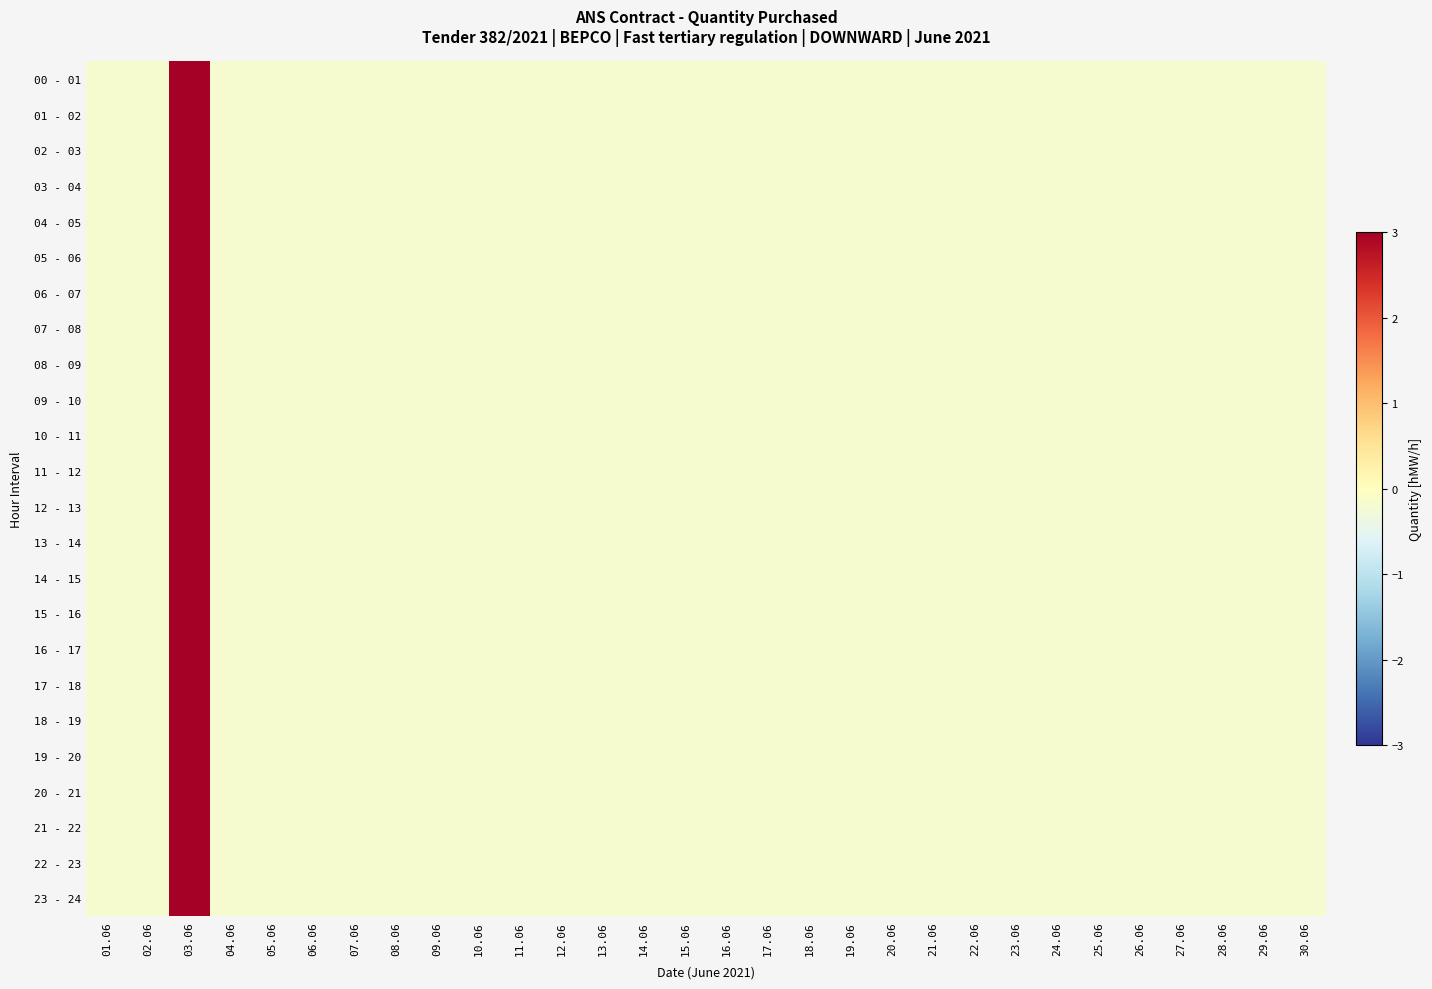

Reading left to right, what are all the values shown in this chart?

00 - 01: 01.06=-0.2	02.06=-0.2	03.06=5.4	04.06=-0.2	05.06=-0.2	06.06=-0.2	07.06=-0.2	08.06=-0.2	09.06=-0.2	10.06=-0.2	11.06=-0.2	12.06=-0.2	13.06=-0.2	14.06=-0.2	15.06=-0.2	16.06=-0.2	17.06=-0.2	18.06=-0.2	19.06=-0.2	20.06=-0.2	21.06=-0.2	22.06=-0.2	23.06=-0.2	24.06=-0.2	25.06=-0.2	26.06=-0.2	27.06=-0.2	28.06=-0.2	29.06=-0.2	30.06=-0.2
01 - 02: 01.06=-0.2	02.06=-0.2	03.06=5.4	04.06=-0.2	05.06=-0.2	06.06=-0.2	07.06=-0.2	08.06=-0.2	09.06=-0.2	10.06=-0.2	11.06=-0.2	12.06=-0.2	13.06=-0.2	14.06=-0.2	15.06=-0.2	16.06=-0.2	17.06=-0.2	18.06=-0.2	19.06=-0.2	20.06=-0.2	21.06=-0.2	22.06=-0.2	23.06=-0.2	24.06=-0.2	25.06=-0.2	26.06=-0.2	27.06=-0.2	28.06=-0.2	29.06=-0.2	30.06=-0.2
02 - 03: 01.06=-0.2	02.06=-0.2	03.06=5.4	04.06=-0.2	05.06=-0.2	06.06=-0.2	07.06=-0.2	08.06=-0.2	09.06=-0.2	10.06=-0.2	11.06=-0.2	12.06=-0.2	13.06=-0.2	14.06=-0.2	15.06=-0.2	16.06=-0.2	17.06=-0.2	18.06=-0.2	19.06=-0.2	20.06=-0.2	21.06=-0.2	22.06=-0.2	23.06=-0.2	24.06=-0.2	25.06=-0.2	26.06=-0.2	27.06=-0.2	28.06=-0.2	29.06=-0.2	30.06=-0.2
03 - 04: 01.06=-0.2	02.06=-0.2	03.06=5.4	04.06=-0.2	05.06=-0.2	06.06=-0.2	07.06=-0.2	08.06=-0.2	09.06=-0.2	10.06=-0.2	11.06=-0.2	12.06=-0.2	13.06=-0.2	14.06=-0.2	15.06=-0.2	16.06=-0.2	17.06=-0.2	18.06=-0.2	19.06=-0.2	20.06=-0.2	21.06=-0.2	22.06=-0.2	23.06=-0.2	24.06=-0.2	25.06=-0.2	26.06=-0.2	27.06=-0.2	28.06=-0.2	29.06=-0.2	30.06=-0.2
04 - 05: 01.06=-0.2	02.06=-0.2	03.06=5.4	04.06=-0.2	05.06=-0.2	06.06=-0.2	07.06=-0.2	08.06=-0.2	09.06=-0.2	10.06=-0.2	11.06=-0.2	12.06=-0.2	13.06=-0.2	14.06=-0.2	15.06=-0.2	16.06=-0.2	17.06=-0.2	18.06=-0.2	19.06=-0.2	20.06=-0.2	21.06=-0.2	22.06=-0.2	23.06=-0.2	24.06=-0.2	25.06=-0.2	26.06=-0.2	27.06=-0.2	28.06=-0.2	29.06=-0.2	30.06=-0.2
05 - 06: 01.06=-0.2	02.06=-0.2	03.06=5.4	04.06=-0.2	05.06=-0.2	06.06=-0.2	07.06=-0.2	08.06=-0.2	09.06=-0.2	10.06=-0.2	11.06=-0.2	12.06=-0.2	13.06=-0.2	14.06=-0.2	15.06=-0.2	16.06=-0.2	17.06=-0.2	18.06=-0.2	19.06=-0.2	20.06=-0.2	21.06=-0.2	22.06=-0.2	23.06=-0.2	24.06=-0.2	25.06=-0.2	26.06=-0.2	27.06=-0.2	28.06=-0.2	29.06=-0.2	30.06=-0.2
06 - 07: 01.06=-0.2	02.06=-0.2	03.06=5.4	04.06=-0.2	05.06=-0.2	06.06=-0.2	07.06=-0.2	08.06=-0.2	09.06=-0.2	10.06=-0.2	11.06=-0.2	12.06=-0.2	13.06=-0.2	14.06=-0.2	15.06=-0.2	16.06=-0.2	17.06=-0.2	18.06=-0.2	19.06=-0.2	20.06=-0.2	21.06=-0.2	22.06=-0.2	23.06=-0.2	24.06=-0.2	25.06=-0.2	26.06=-0.2	27.06=-0.2	28.06=-0.2	29.06=-0.2	30.06=-0.2
07 - 08: 01.06=-0.2	02.06=-0.2	03.06=5.4	04.06=-0.2	05.06=-0.2	06.06=-0.2	07.06=-0.2	08.06=-0.2	09.06=-0.2	10.06=-0.2	11.06=-0.2	12.06=-0.2	13.06=-0.2	14.06=-0.2	15.06=-0.2	16.06=-0.2	17.06=-0.2	18.06=-0.2	19.06=-0.2	20.06=-0.2	21.06=-0.2	22.06=-0.2	23.06=-0.2	24.06=-0.2	25.06=-0.2	26.06=-0.2	27.06=-0.2	28.06=-0.2	29.06=-0.2	30.06=-0.2
08 - 09: 01.06=-0.2	02.06=-0.2	03.06=5.4	04.06=-0.2	05.06=-0.2	06.06=-0.2	07.06=-0.2	08.06=-0.2	09.06=-0.2	10.06=-0.2	11.06=-0.2	12.06=-0.2	13.06=-0.2	14.06=-0.2	15.06=-0.2	16.06=-0.2	17.06=-0.2	18.06=-0.2	19.06=-0.2	20.06=-0.2	21.06=-0.2	22.06=-0.2	23.06=-0.2	24.06=-0.2	25.06=-0.2	26.06=-0.2	27.06=-0.2	28.06=-0.2	29.06=-0.2	30.06=-0.2
09 - 10: 01.06=-0.2	02.06=-0.2	03.06=5.4	04.06=-0.2	05.06=-0.2	06.06=-0.2	07.06=-0.2	08.06=-0.2	09.06=-0.2	10.06=-0.2	11.06=-0.2	12.06=-0.2	13.06=-0.2	14.06=-0.2	15.06=-0.2	16.06=-0.2	17.06=-0.2	18.06=-0.2	19.06=-0.2	20.06=-0.2	21.06=-0.2	22.06=-0.2	23.06=-0.2	24.06=-0.2	25.06=-0.2	26.06=-0.2	27.06=-0.2	28.06=-0.2	29.06=-0.2	30.06=-0.2
10 - 11: 01.06=-0.2	02.06=-0.2	03.06=5.4	04.06=-0.2	05.06=-0.2	06.06=-0.2	07.06=-0.2	08.06=-0.2	09.06=-0.2	10.06=-0.2	11.06=-0.2	12.06=-0.2	13.06=-0.2	14.06=-0.2	15.06=-0.2	16.06=-0.2	17.06=-0.2	18.06=-0.2	19.06=-0.2	20.06=-0.2	21.06=-0.2	22.06=-0.2	23.06=-0.2	24.06=-0.2	25.06=-0.2	26.06=-0.2	27.06=-0.2	28.06=-0.2	29.06=-0.2	30.06=-0.2
11 - 12: 01.06=-0.2	02.06=-0.2	03.06=5.4	04.06=-0.2	05.06=-0.2	06.06=-0.2	07.06=-0.2	08.06=-0.2	09.06=-0.2	10.06=-0.2	11.06=-0.2	12.06=-0.2	13.06=-0.2	14.06=-0.2	15.06=-0.2	16.06=-0.2	17.06=-0.2	18.06=-0.2	19.06=-0.2	20.06=-0.2	21.06=-0.2	22.06=-0.2	23.06=-0.2	24.06=-0.2	25.06=-0.2	26.06=-0.2	27.06=-0.2	28.06=-0.2	29.06=-0.2	30.06=-0.2
12 - 13: 01.06=-0.2	02.06=-0.2	03.06=5.4	04.06=-0.2	05.06=-0.2	06.06=-0.2	07.06=-0.2	08.06=-0.2	09.06=-0.2	10.06=-0.2	11.06=-0.2	12.06=-0.2	13.06=-0.2	14.06=-0.2	15.06=-0.2	16.06=-0.2	17.06=-0.2	18.06=-0.2	19.06=-0.2	20.06=-0.2	21.06=-0.2	22.06=-0.2	23.06=-0.2	24.06=-0.2	25.06=-0.2	26.06=-0.2	27.06=-0.2	28.06=-0.2	29.06=-0.2	30.06=-0.2
13 - 14: 01.06=-0.2	02.06=-0.2	03.06=5.4	04.06=-0.2	05.06=-0.2	06.06=-0.2	07.06=-0.2	08.06=-0.2	09.06=-0.2	10.06=-0.2	11.06=-0.2	12.06=-0.2	13.06=-0.2	14.06=-0.2	15.06=-0.2	16.06=-0.2	17.06=-0.2	18.06=-0.2	19.06=-0.2	20.06=-0.2	21.06=-0.2	22.06=-0.2	23.06=-0.2	24.06=-0.2	25.06=-0.2	26.06=-0.2	27.06=-0.2	28.06=-0.2	29.06=-0.2	30.06=-0.2
14 - 15: 01.06=-0.2	02.06=-0.2	03.06=5.4	04.06=-0.2	05.06=-0.2	06.06=-0.2	07.06=-0.2	08.06=-0.2	09.06=-0.2	10.06=-0.2	11.06=-0.2	12.06=-0.2	13.06=-0.2	14.06=-0.2	15.06=-0.2	16.06=-0.2	17.06=-0.2	18.06=-0.2	19.06=-0.2	20.06=-0.2	21.06=-0.2	22.06=-0.2	23.06=-0.2	24.06=-0.2	25.06=-0.2	26.06=-0.2	27.06=-0.2	28.06=-0.2	29.06=-0.2	30.06=-0.2
15 - 16: 01.06=-0.2	02.06=-0.2	03.06=5.4	04.06=-0.2	05.06=-0.2	06.06=-0.2	07.06=-0.2	08.06=-0.2	09.06=-0.2	10.06=-0.2	11.06=-0.2	12.06=-0.2	13.06=-0.2	14.06=-0.2	15.06=-0.2	16.06=-0.2	17.06=-0.2	18.06=-0.2	19.06=-0.2	20.06=-0.2	21.06=-0.2	22.06=-0.2	23.06=-0.2	24.06=-0.2	25.06=-0.2	26.06=-0.2	27.06=-0.2	28.06=-0.2	29.06=-0.2	30.06=-0.2
16 - 17: 01.06=-0.2	02.06=-0.2	03.06=5.4	04.06=-0.2	05.06=-0.2	06.06=-0.2	07.06=-0.2	08.06=-0.2	09.06=-0.2	10.06=-0.2	11.06=-0.2	12.06=-0.2	13.06=-0.2	14.06=-0.2	15.06=-0.2	16.06=-0.2	17.06=-0.2	18.06=-0.2	19.06=-0.2	20.06=-0.2	21.06=-0.2	22.06=-0.2	23.06=-0.2	24.06=-0.2	25.06=-0.2	26.06=-0.2	27.06=-0.2	28.06=-0.2	29.06=-0.2	30.06=-0.2
17 - 18: 01.06=-0.2	02.06=-0.2	03.06=5.4	04.06=-0.2	05.06=-0.2	06.06=-0.2	07.06=-0.2	08.06=-0.2	09.06=-0.2	10.06=-0.2	11.06=-0.2	12.06=-0.2	13.06=-0.2	14.06=-0.2	15.06=-0.2	16.06=-0.2	17.06=-0.2	18.06=-0.2	19.06=-0.2	20.06=-0.2	21.06=-0.2	22.06=-0.2	23.06=-0.2	24.06=-0.2	25.06=-0.2	26.06=-0.2	27.06=-0.2	28.06=-0.2	29.06=-0.2	30.06=-0.2
18 - 19: 01.06=-0.2	02.06=-0.2	03.06=5.4	04.06=-0.2	05.06=-0.2	06.06=-0.2	07.06=-0.2	08.06=-0.2	09.06=-0.2	10.06=-0.2	11.06=-0.2	12.06=-0.2	13.06=-0.2	14.06=-0.2	15.06=-0.2	16.06=-0.2	17.06=-0.2	18.06=-0.2	19.06=-0.2	20.06=-0.2	21.06=-0.2	22.06=-0.2	23.06=-0.2	24.06=-0.2	25.06=-0.2	26.06=-0.2	27.06=-0.2	28.06=-0.2	29.06=-0.2	30.06=-0.2
19 - 20: 01.06=-0.2	02.06=-0.2	03.06=5.4	04.06=-0.2	05.06=-0.2	06.06=-0.2	07.06=-0.2	08.06=-0.2	09.06=-0.2	10.06=-0.2	11.06=-0.2	12.06=-0.2	13.06=-0.2	14.06=-0.2	15.06=-0.2	16.06=-0.2	17.06=-0.2	18.06=-0.2	19.06=-0.2	20.06=-0.2	21.06=-0.2	22.06=-0.2	23.06=-0.2	24.06=-0.2	25.06=-0.2	26.06=-0.2	27.06=-0.2	28.06=-0.2	29.06=-0.2	30.06=-0.2
20 - 21: 01.06=-0.2	02.06=-0.2	03.06=5.4	04.06=-0.2	05.06=-0.2	06.06=-0.2	07.06=-0.2	08.06=-0.2	09.06=-0.2	10.06=-0.2	11.06=-0.2	12.06=-0.2	13.06=-0.2	14.06=-0.2	15.06=-0.2	16.06=-0.2	17.06=-0.2	18.06=-0.2	19.06=-0.2	20.06=-0.2	21.06=-0.2	22.06=-0.2	23.06=-0.2	24.06=-0.2	25.06=-0.2	26.06=-0.2	27.06=-0.2	28.06=-0.2	29.06=-0.2	30.06=-0.2
21 - 22: 01.06=-0.2	02.06=-0.2	03.06=5.4	04.06=-0.2	05.06=-0.2	06.06=-0.2	07.06=-0.2	08.06=-0.2	09.06=-0.2	10.06=-0.2	11.06=-0.2	12.06=-0.2	13.06=-0.2	14.06=-0.2	15.06=-0.2	16.06=-0.2	17.06=-0.2	18.06=-0.2	19.06=-0.2	20.06=-0.2	21.06=-0.2	22.06=-0.2	23.06=-0.2	24.06=-0.2	25.06=-0.2	26.06=-0.2	27.06=-0.2	28.06=-0.2	29.06=-0.2	30.06=-0.2
22 - 23: 01.06=-0.2	02.06=-0.2	03.06=5.4	04.06=-0.2	05.06=-0.2	06.06=-0.2	07.06=-0.2	08.06=-0.2	09.06=-0.2	10.06=-0.2	11.06=-0.2	12.06=-0.2	13.06=-0.2	14.06=-0.2	15.06=-0.2	16.06=-0.2	17.06=-0.2	18.06=-0.2	19.06=-0.2	20.06=-0.2	21.06=-0.2	22.06=-0.2	23.06=-0.2	24.06=-0.2	25.06=-0.2	26.06=-0.2	27.06=-0.2	28.06=-0.2	29.06=-0.2	30.06=-0.2
23 - 24: 01.06=-0.2	02.06=-0.2	03.06=5.4	04.06=-0.2	05.06=-0.2	06.06=-0.2	07.06=-0.2	08.06=-0.2	09.06=-0.2	10.06=-0.2	11.06=-0.2	12.06=-0.2	13.06=-0.2	14.06=-0.2	15.06=-0.2	16.06=-0.2	17.06=-0.2	18.06=-0.2	19.06=-0.2	20.06=-0.2	21.06=-0.2	22.06=-0.2	23.06=-0.2	24.06=-0.2	25.06=-0.2	26.06=-0.2	27.06=-0.2	28.06=-0.2	29.06=-0.2	30.06=-0.2